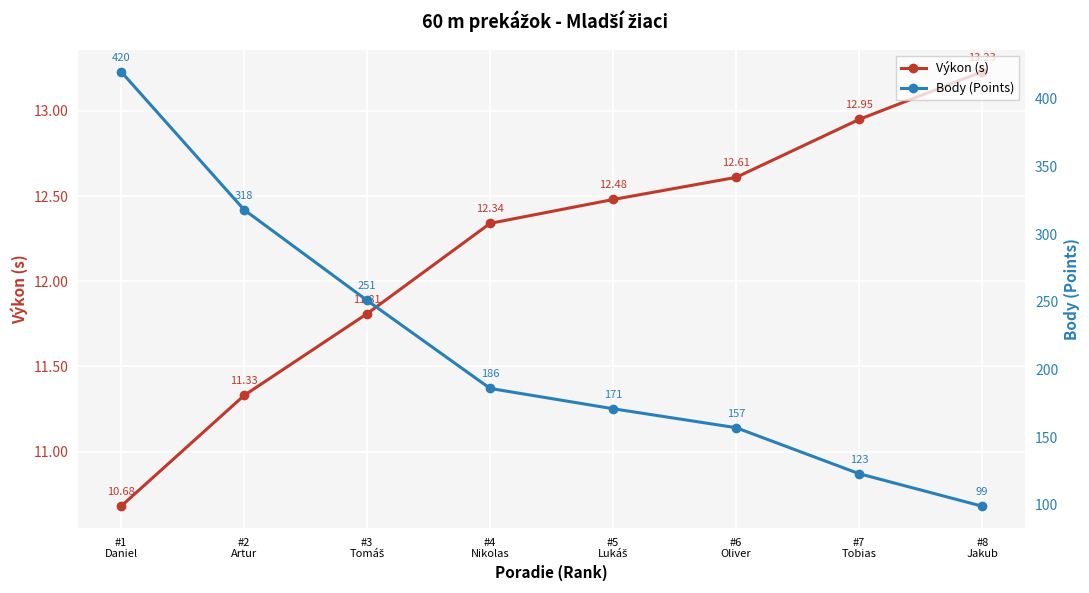

True or false: Body (Points) has more than 1 points higher than both neighbors.

False